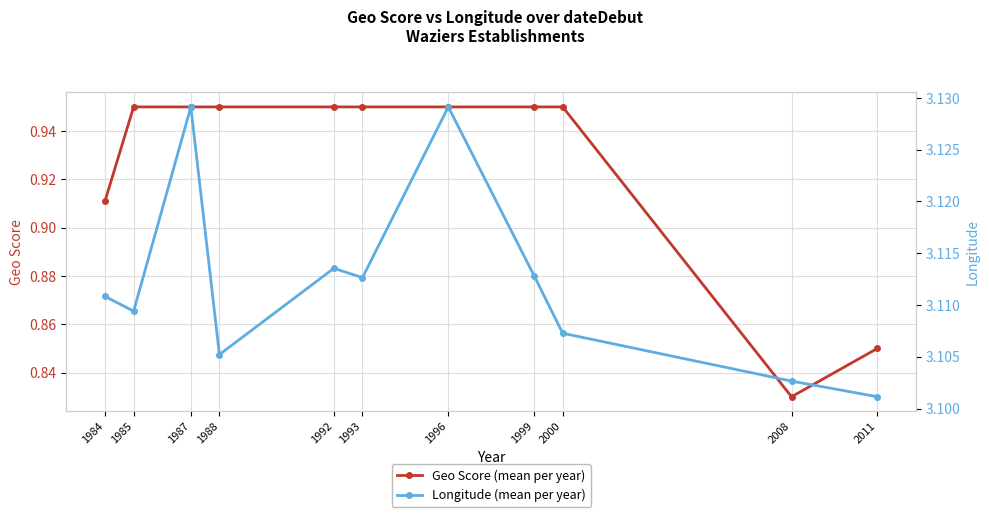

What is the sum of all Geo Score (mean per year) values?

10.2